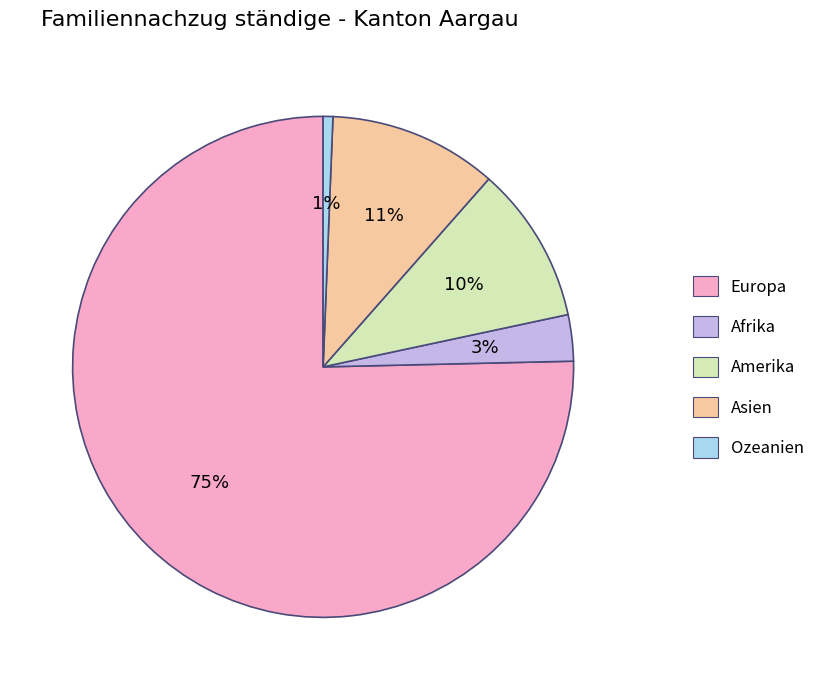

Do Amerika and Asien together represent more than half of the pie?

No